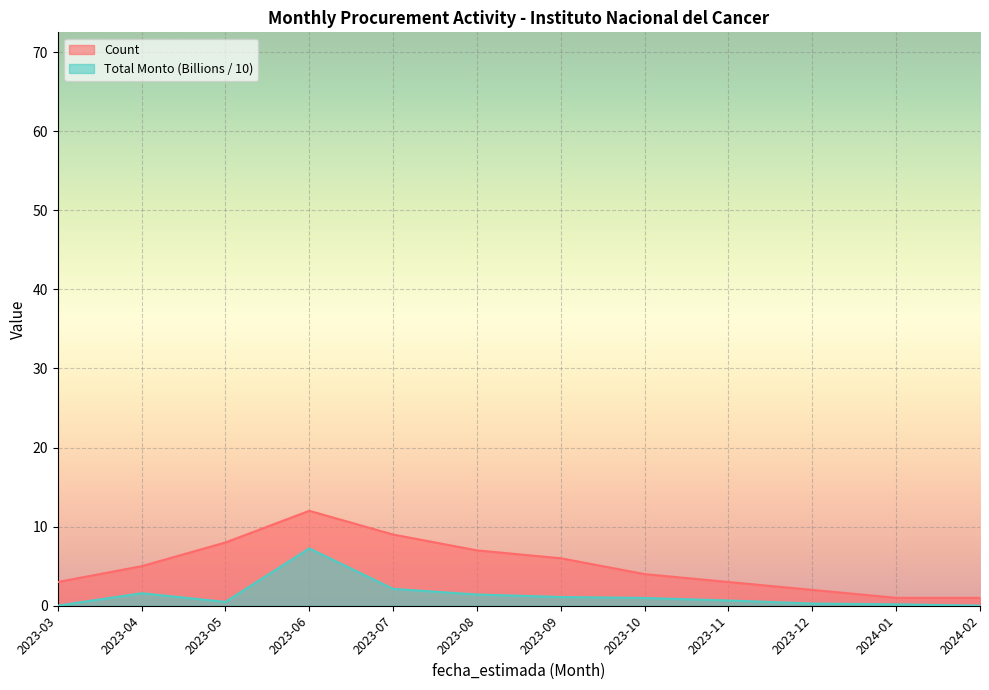

Rank the categories by Total Monto (Billions) value from highest to lowest.

2023-06, 2023-07, 2023-04, 2023-08, 2023-09, 2023-10, 2023-11, 2023-05, 2023-12, 2024-01, 2023-03, 2024-02